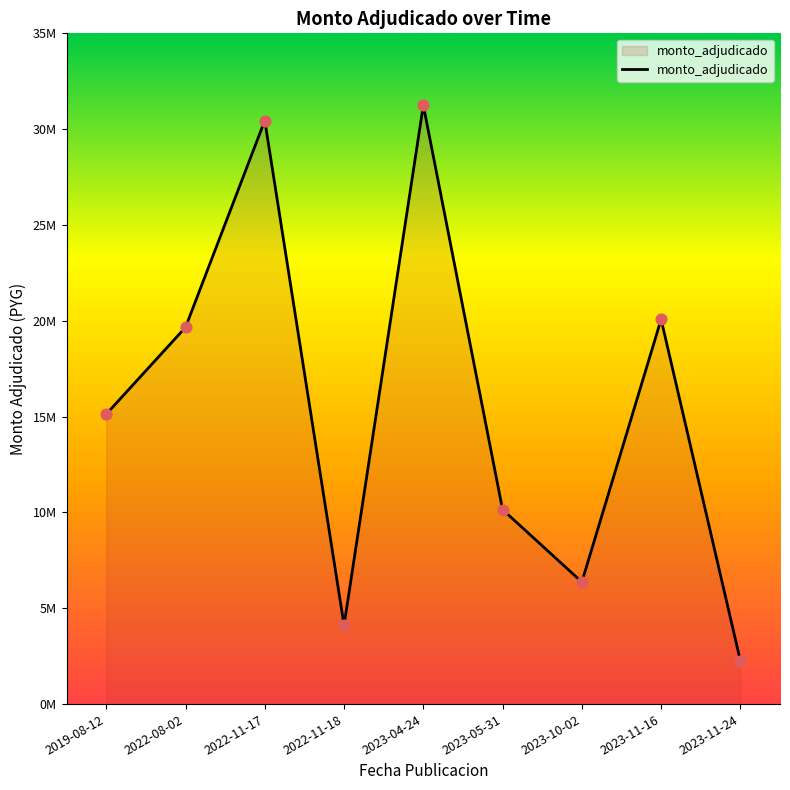

Approximately how many times larger is the value at 2019-08-12 compared to 2022-08-02?

0.8